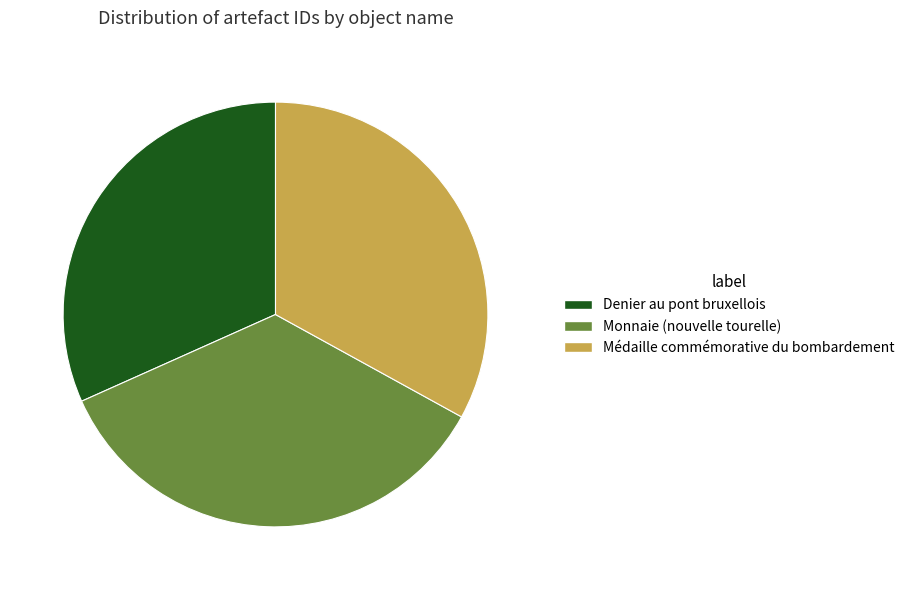

True or false: Médaille commémorative du bombardement accounts for 33% of the total.

True